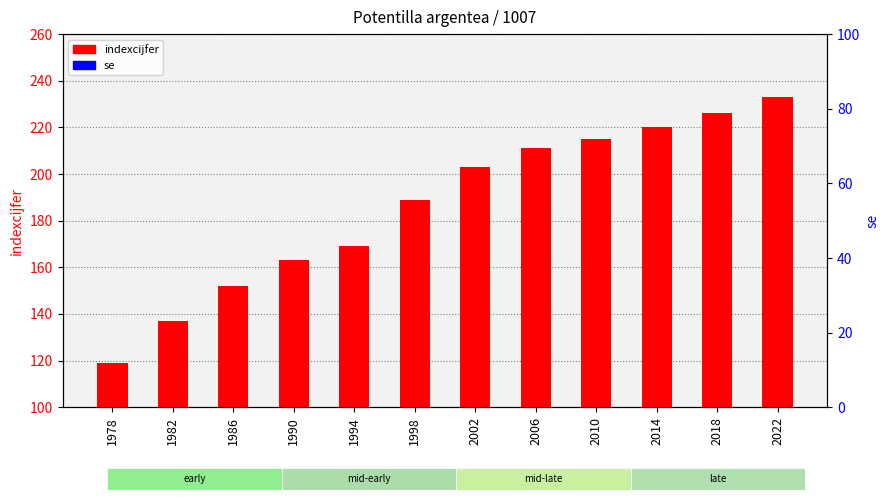

What is the maximum value for indexcijfer?

233